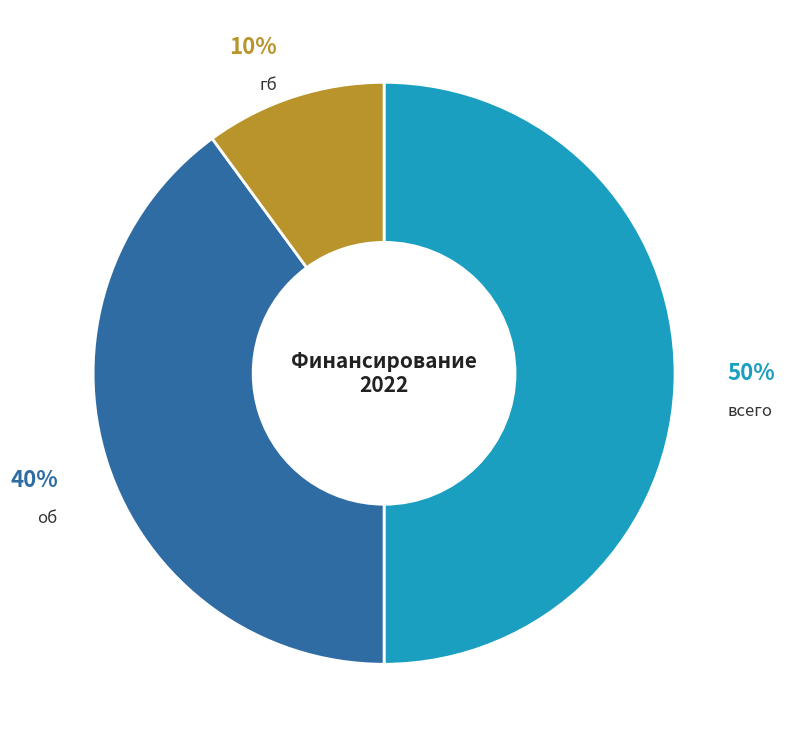

Is об the majority of the pie?

No